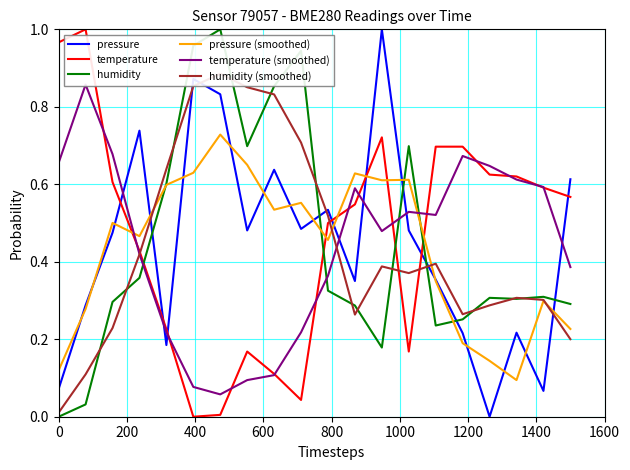

Which series has the largest total across all categories?

temperature